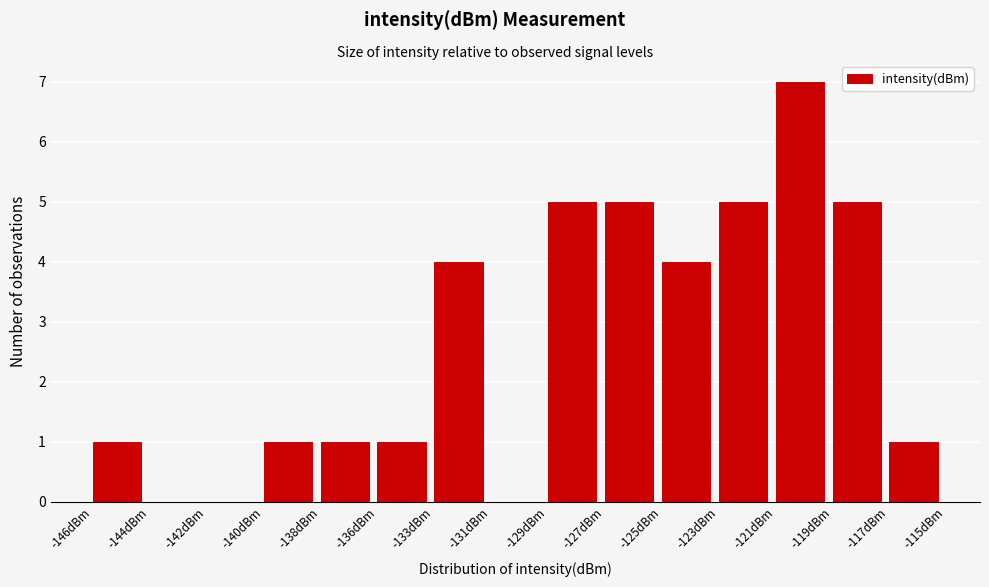

Reading right to left, list all the values displayed in this chart.

-117dBm=1	-119dBm=5	-121dBm=7	-123dBm=5	-125dBm=4	-127dBm=5	-129dBm=5	-131dBm=0	-133dBm=4	-136dBm=1	-138dBm=1	-140dBm=1	-142dBm=0	-144dBm=0	-146dBm=1